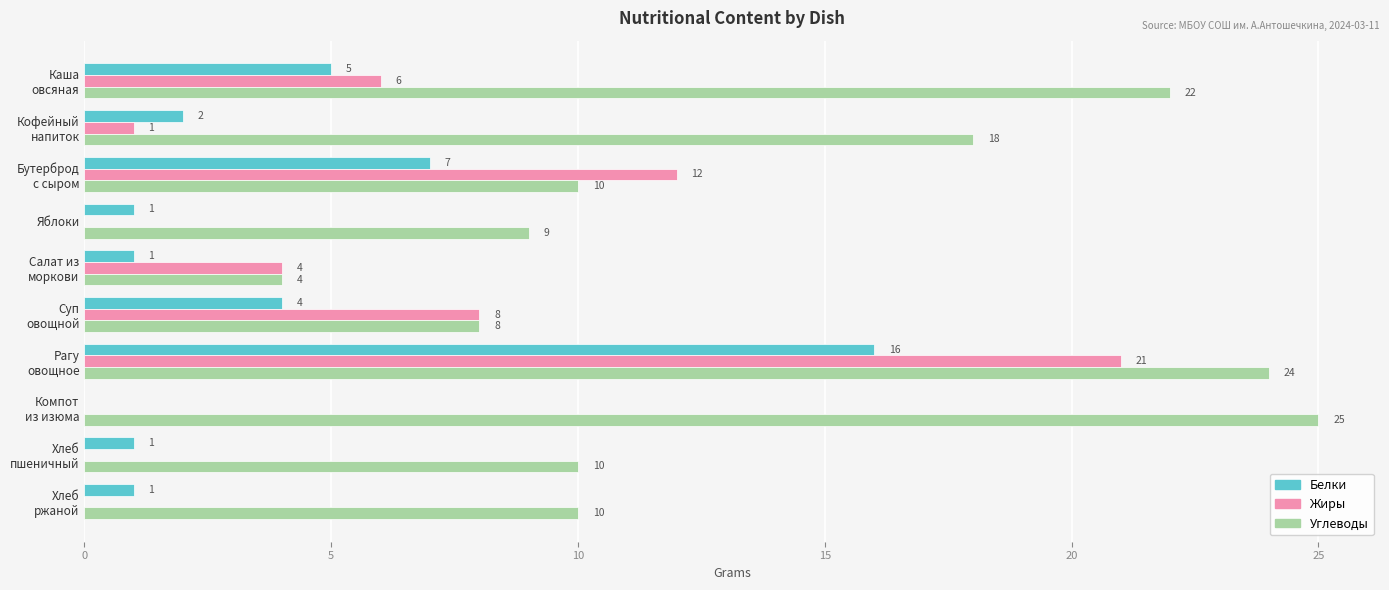

What is the sum of all Жиры values?

52